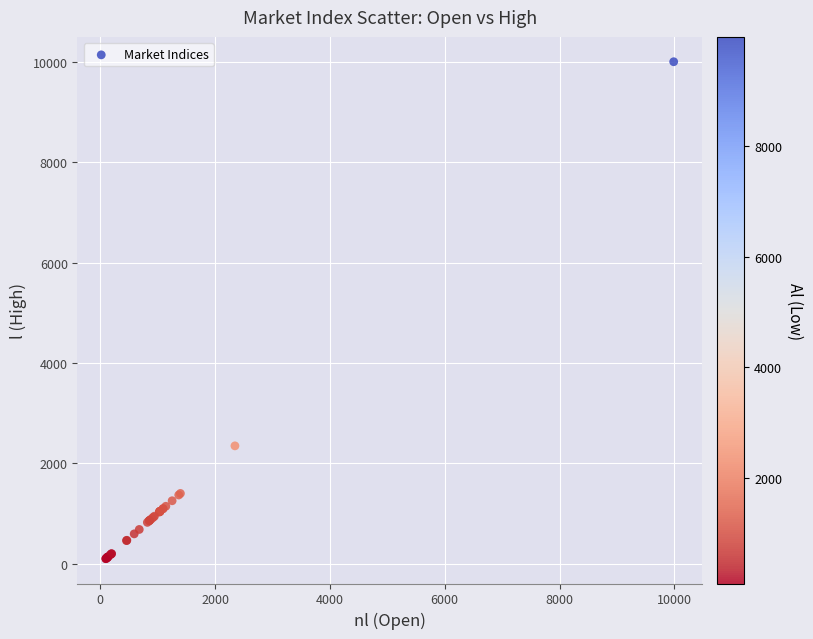

What Y value in the scatter plot is closest to 5052?

2348.2